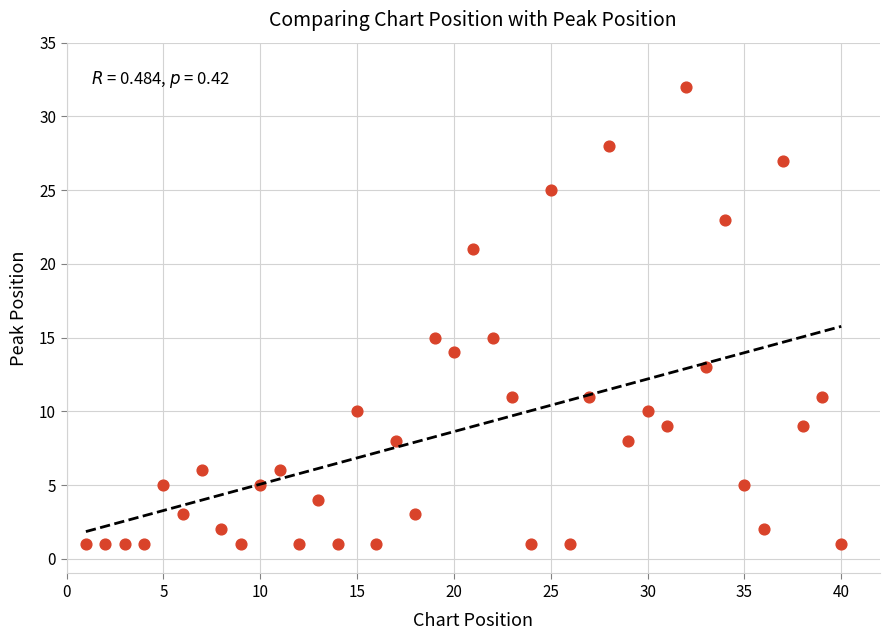

What is the range of X values (max minus min)?

39